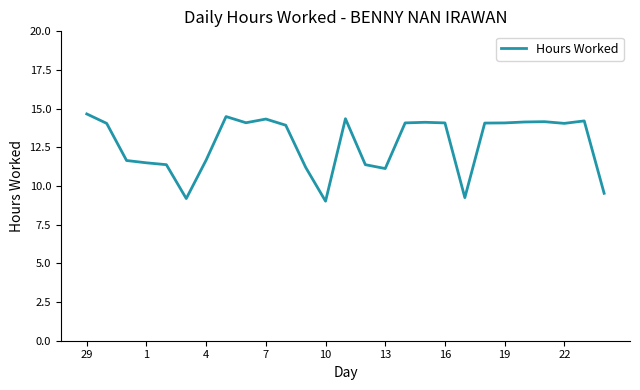

What is the difference between the maximum and minimum values?

5.6